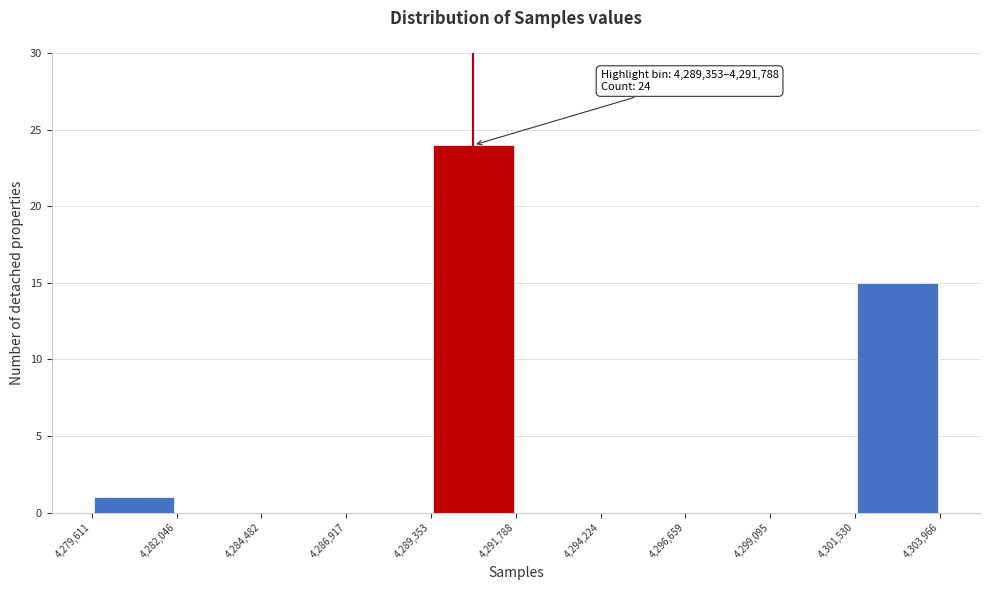

Over which range of the x-axis is the bar tallest?

4,289,353 to 4,291,788